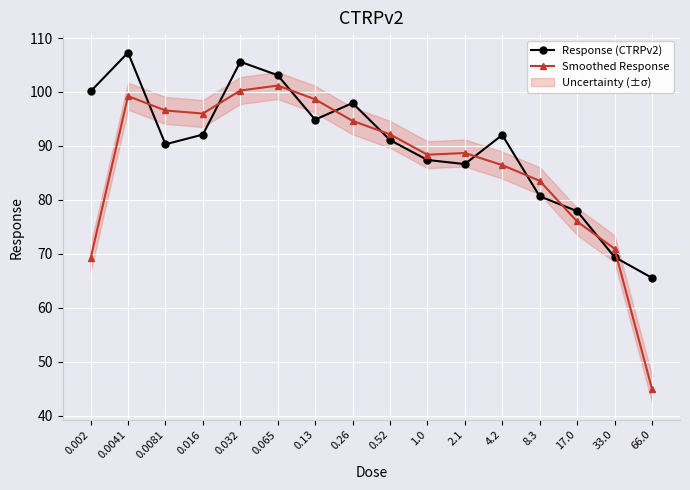

What is the difference between the second highest and minimum values in the Response (CTRPv2) series?

40.1